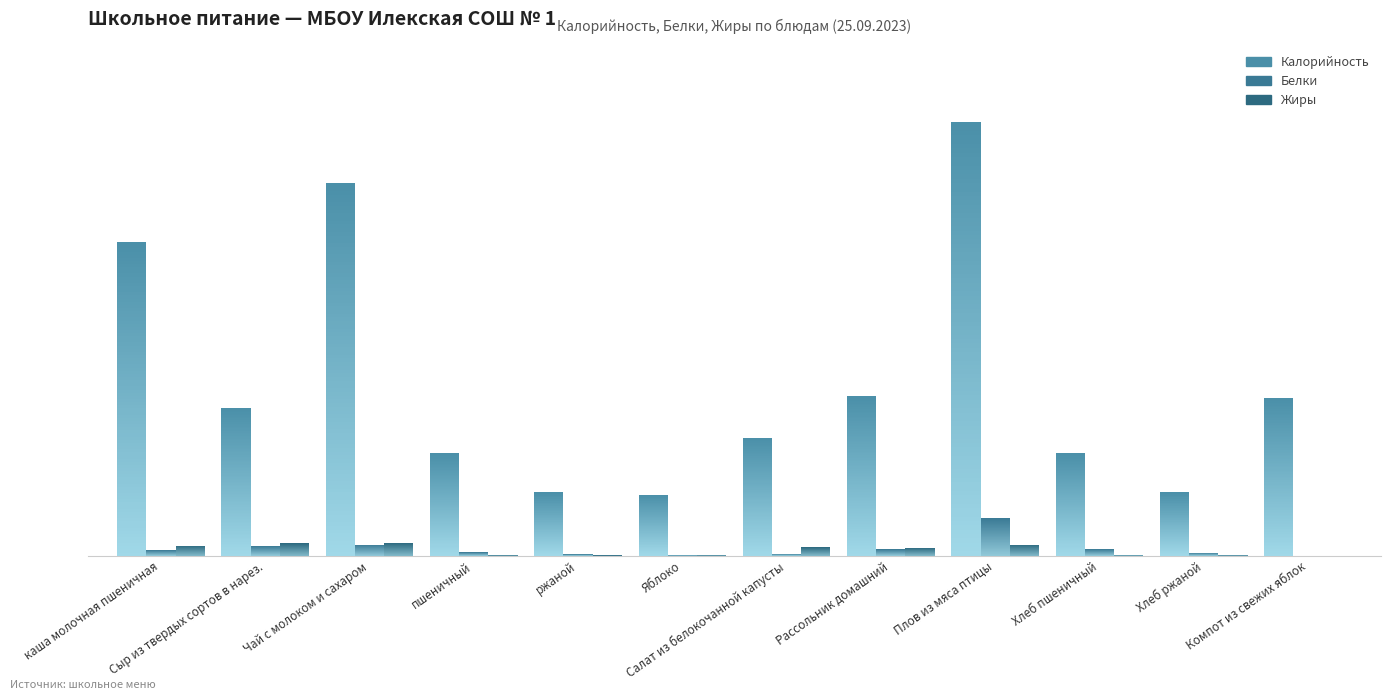

What is the difference between the Калорийность values at Хлеб ржаной and каша молочная пшеничная?

181.7